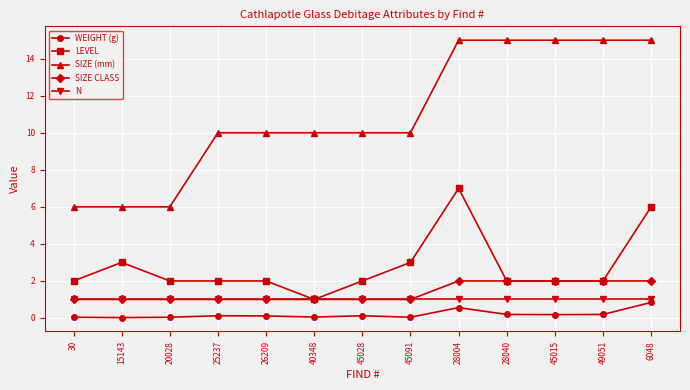

How many lines are shown in the chart?

5